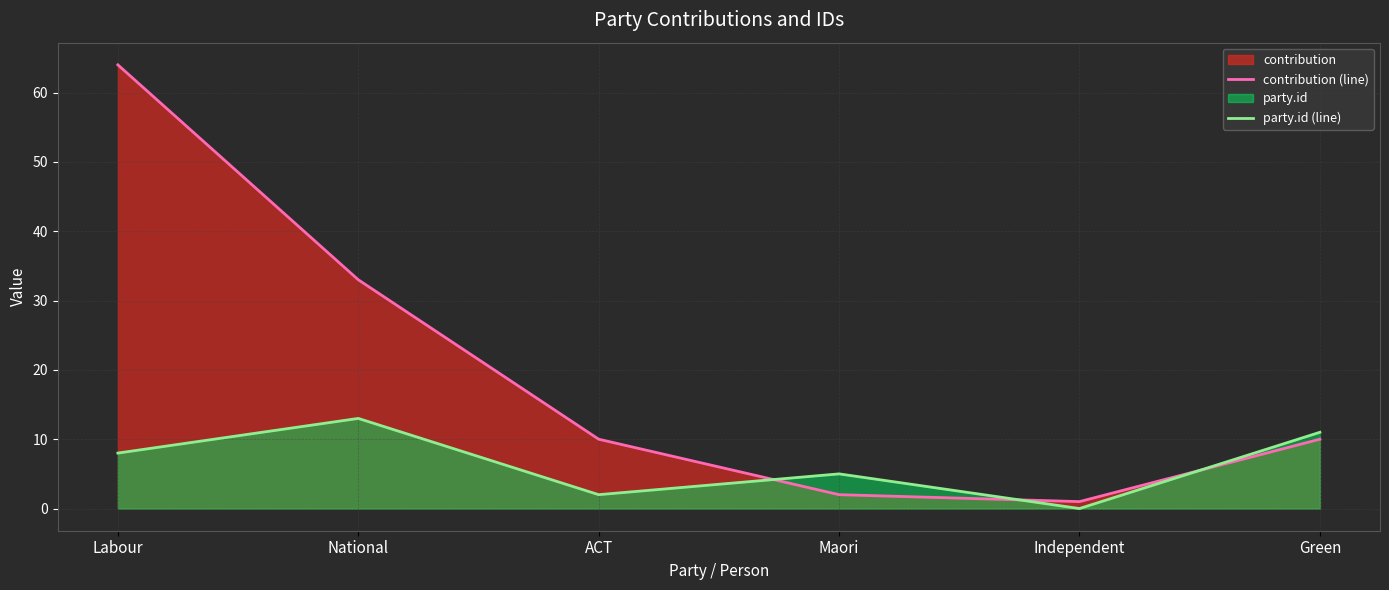

Rank the series at Maori from lowest to highest value.

contribution (line), party.id (line)